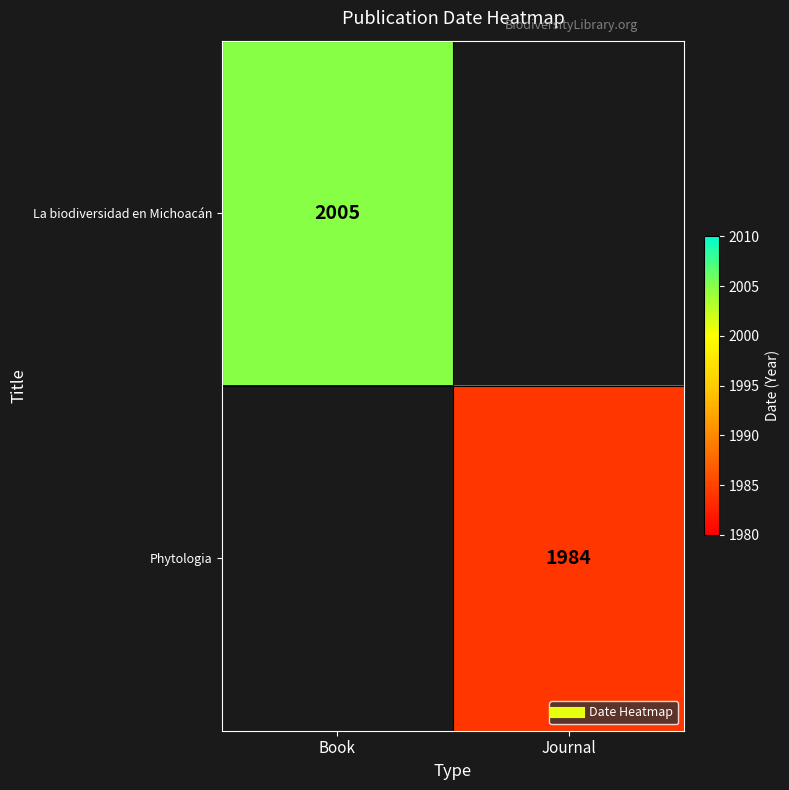

Which series has the widest spread of values?

La biodiversidad en Michoacán